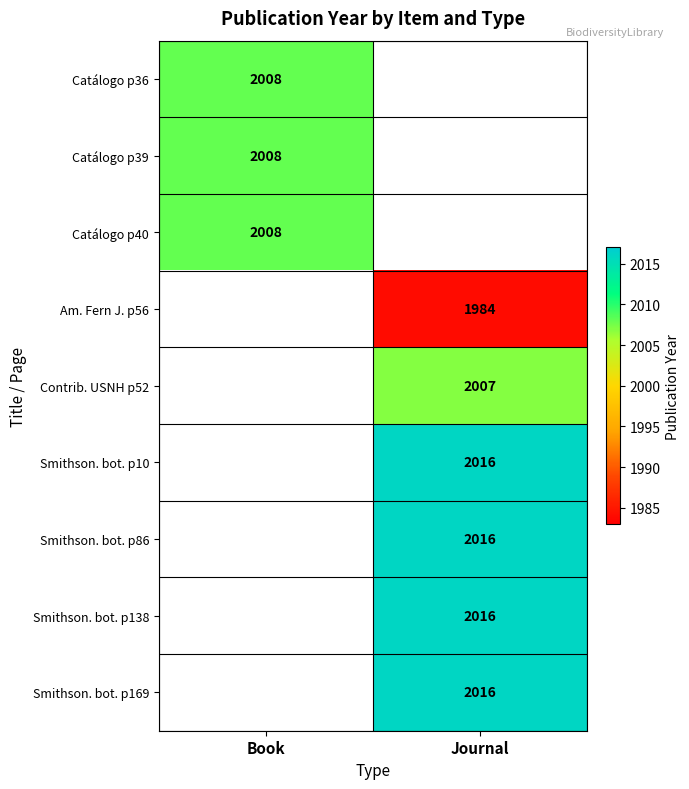

True or false: Smithson. bot. p86 has a value of 702.8 at Journal.

False